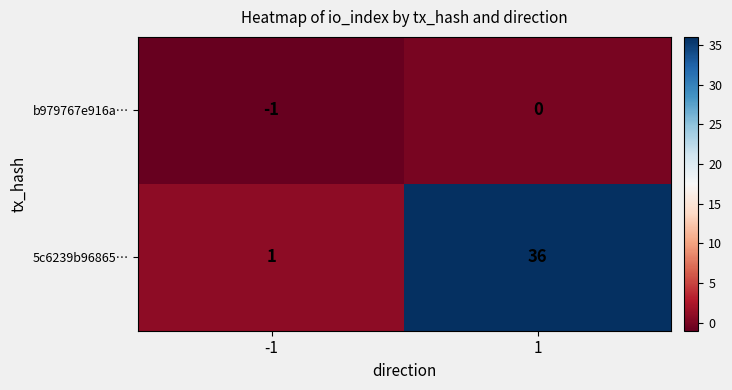

What is the greatest value displayed?

36